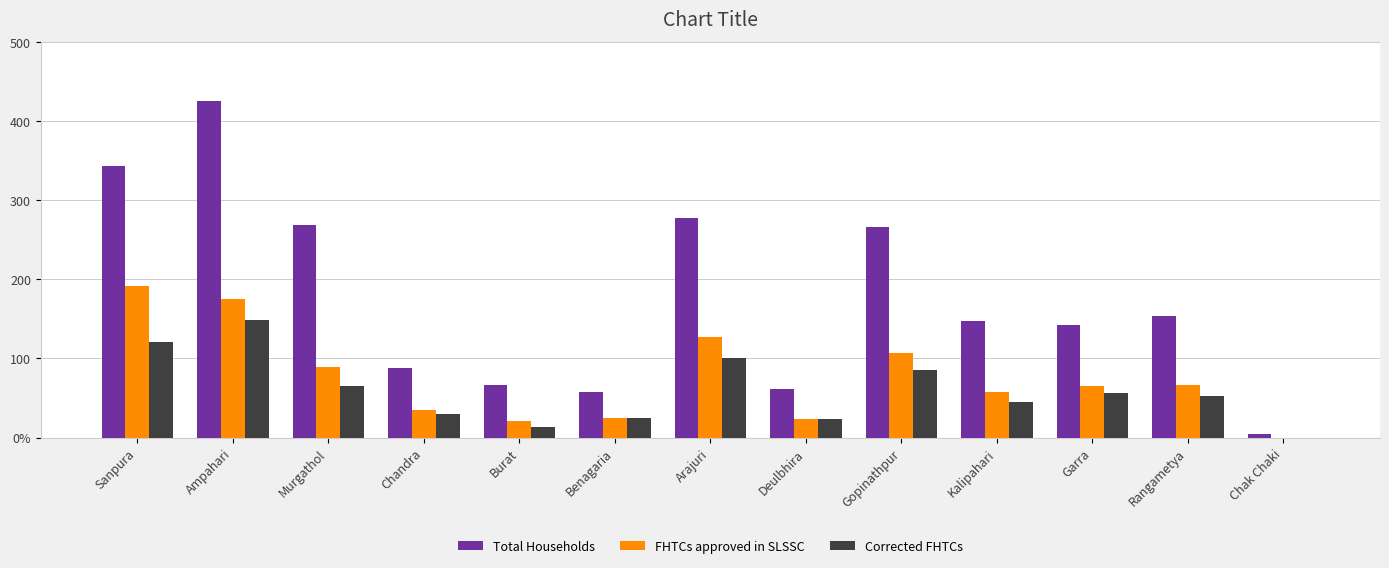

The Corrected FHTCs series shows 162 at Arajuri. True or false?

False